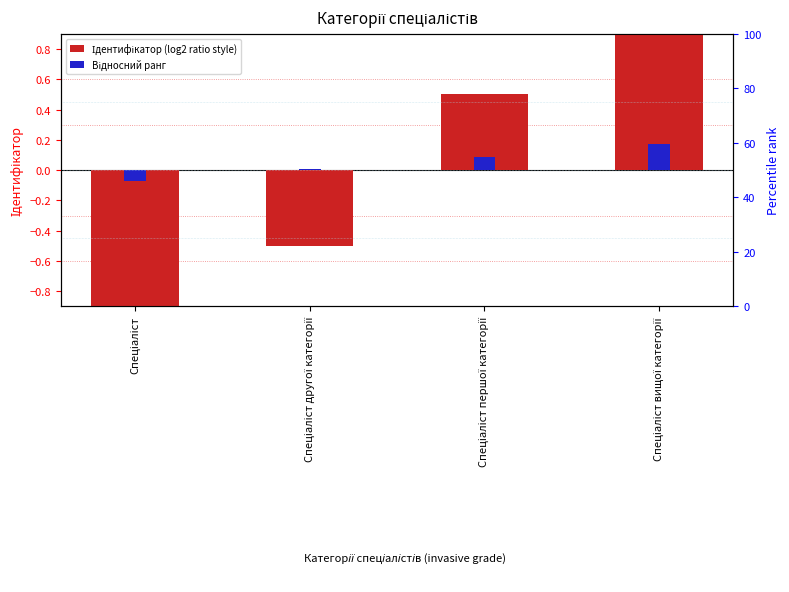

Which series has the largest total across all categories?

Відносний ранг